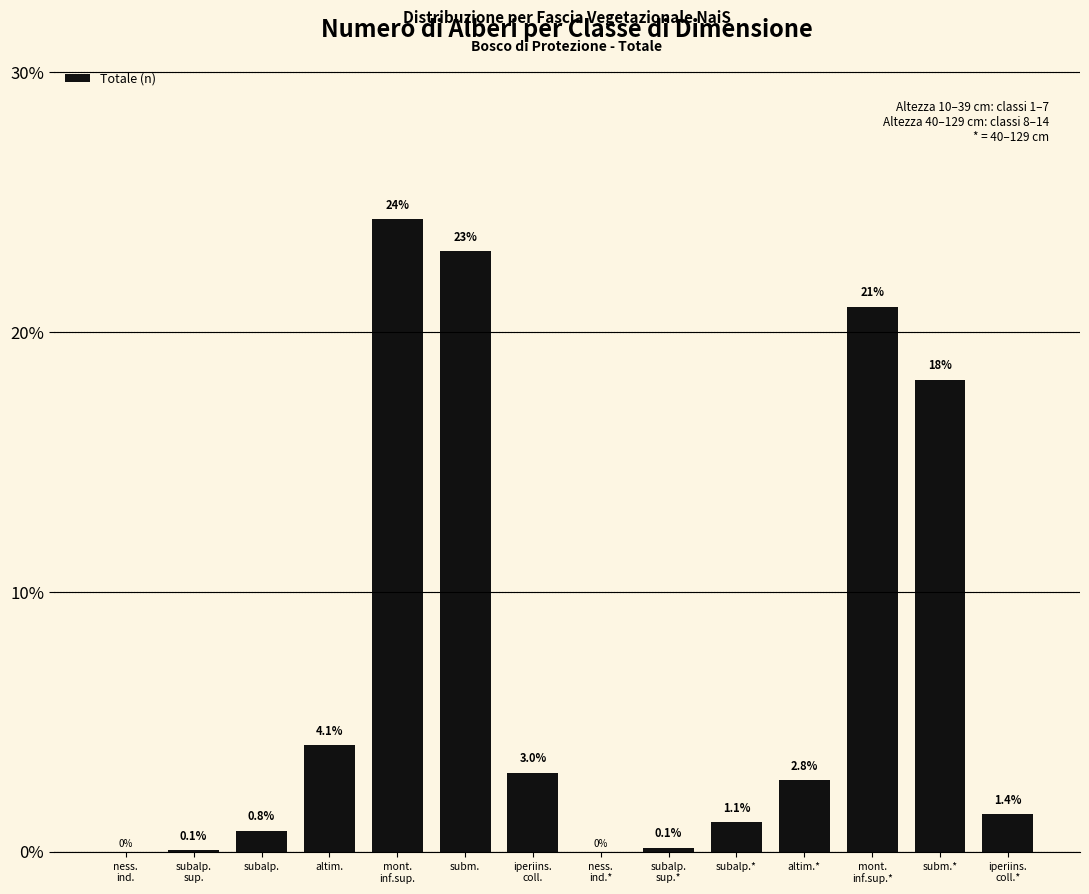

The value at subm. is 23.1. True or false?

True